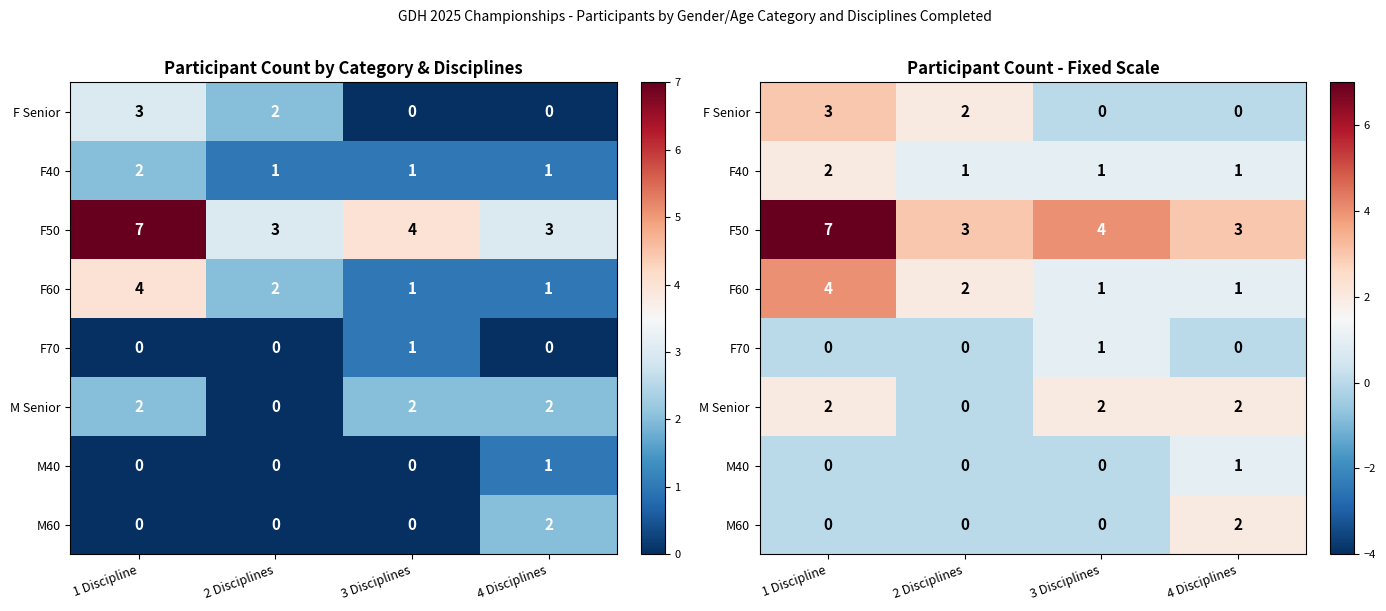

What is the greatest value displayed?

7